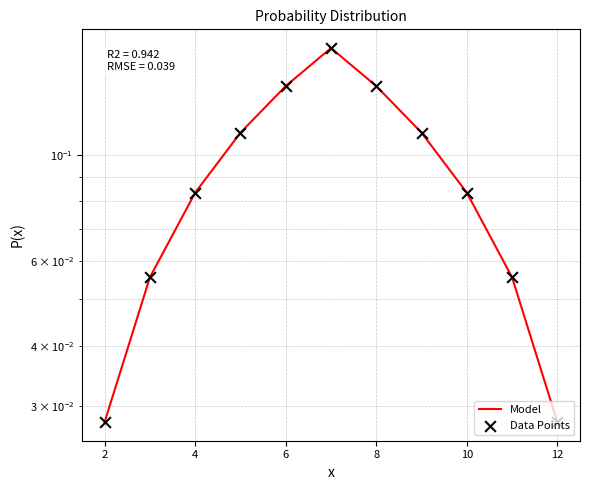

Which series reaches the maximum Y coordinate?

Model